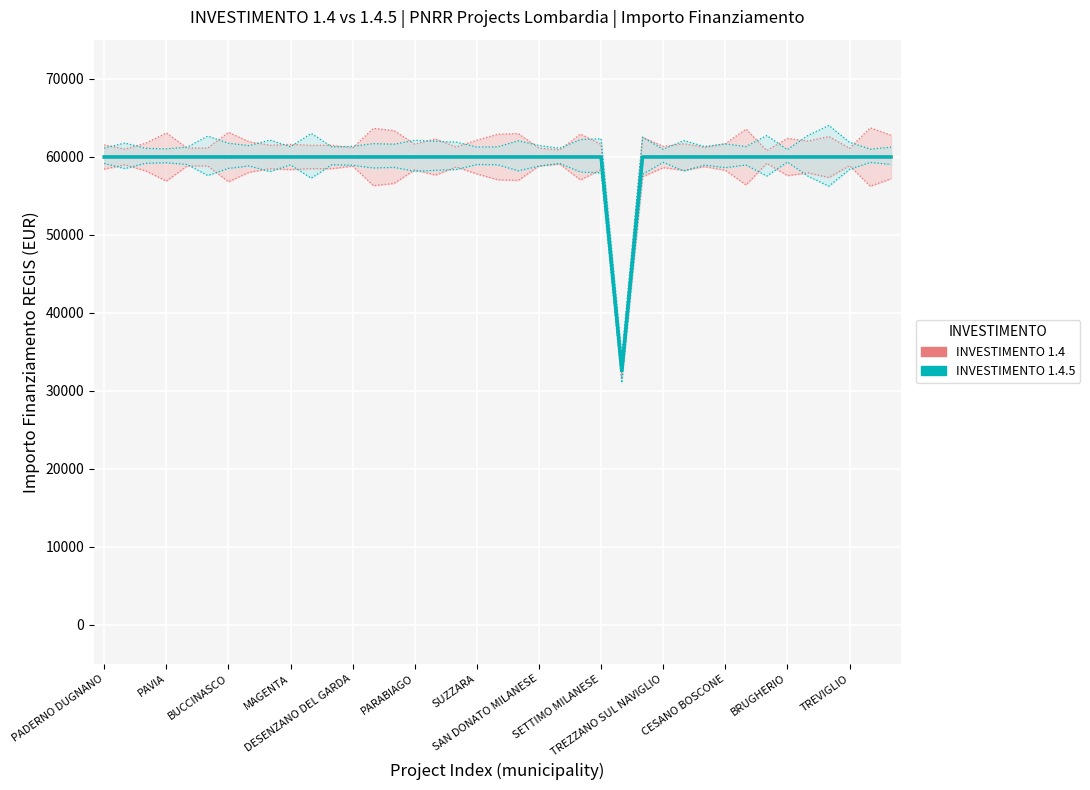

At which label is INVESTIMENTO 1.4.5 closest to 46277?

25